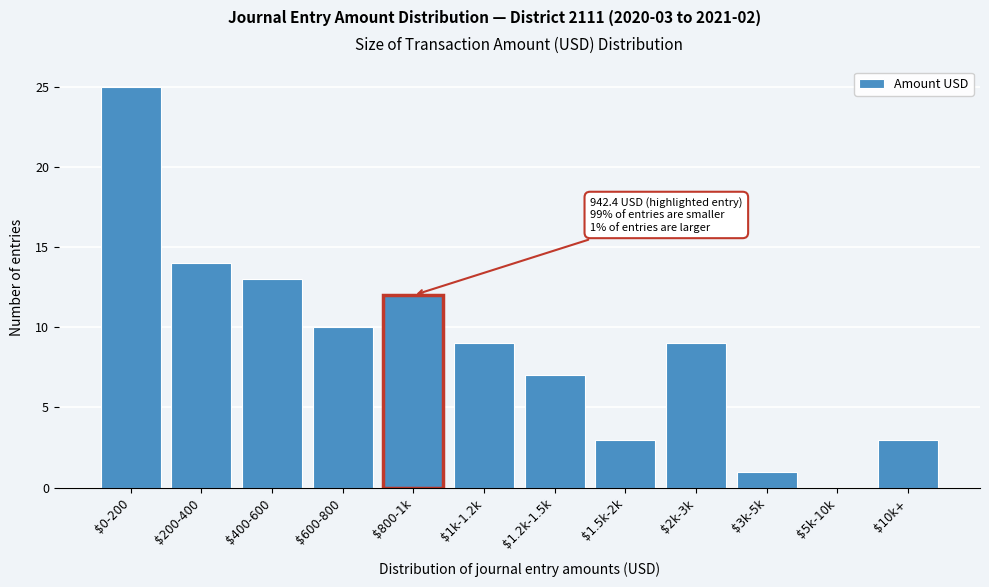

What is the sum of all values?

106